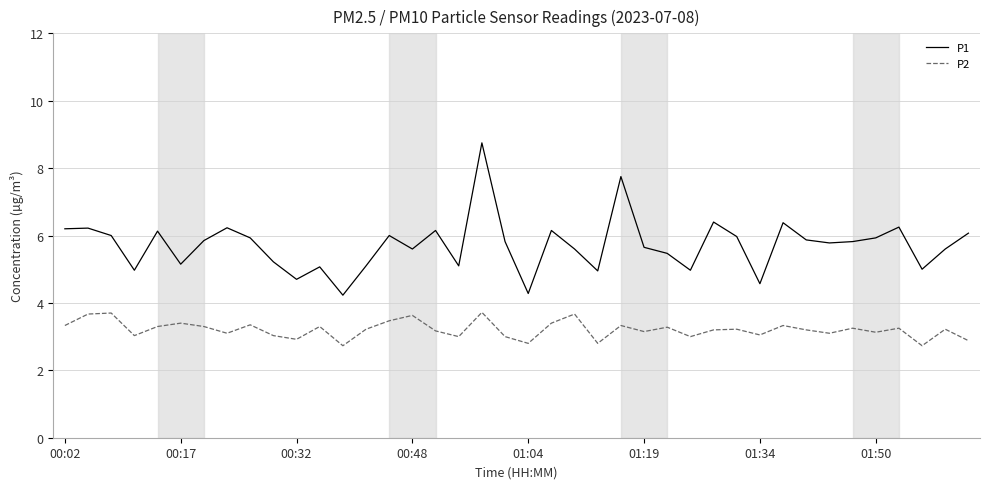

Which series has the largest total across all categories?

P1